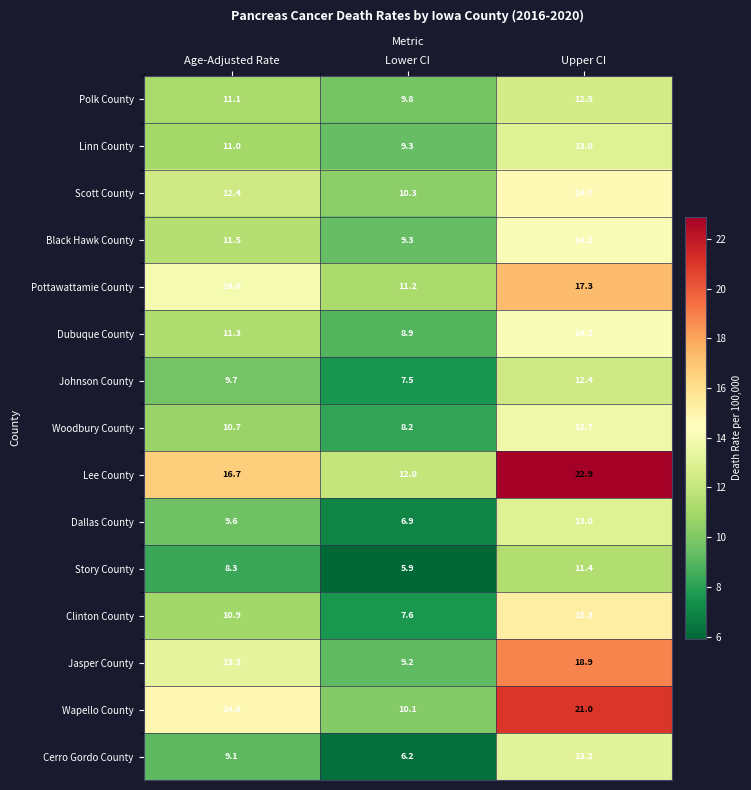

Rank the series at Age-Adjusted Rate from lowest to highest value.

Story County, Cerro Gordo County, Dallas County, Johnson County, Woodbury County, Clinton County, Linn County, Polk County, Dubuque County, Black Hawk County, Scott County, Jasper County, Pottawattamie County, Wapello County, Lee County